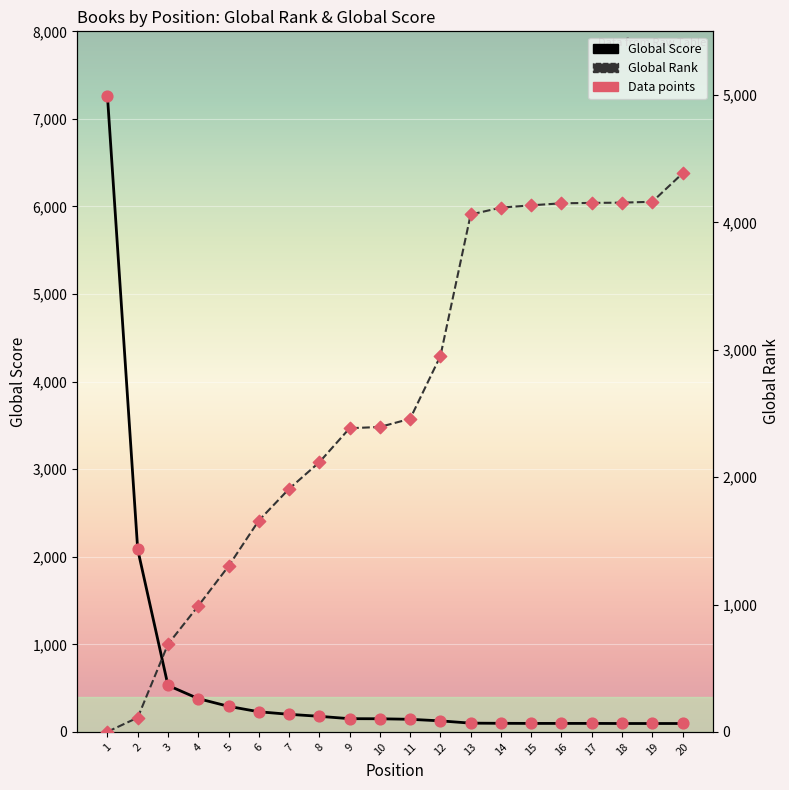

At how many categories does at least one series exceed 5237?

1